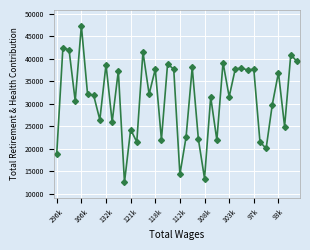

True or false: the data has more than 1 interior local peaks.

True